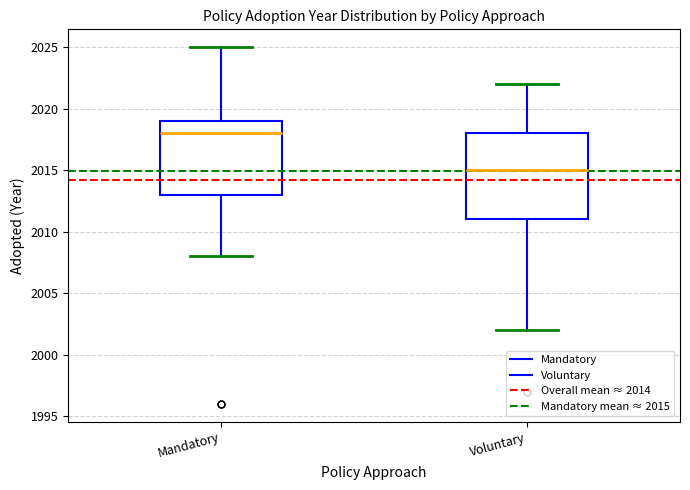

Reading left to right, transcribe this box plot: for each box, give where its median line is, the range the box spans, and where its two whiskers end, as read against the y-axis. The values are not printed on the chart, so give them approximately, as read against the axis.

Mandatory: median 2018, box 2013 to 2019, whiskers 2008 to 2025
Voluntary: median 2015, box 2011 to 2018, whiskers 2002 to 2022